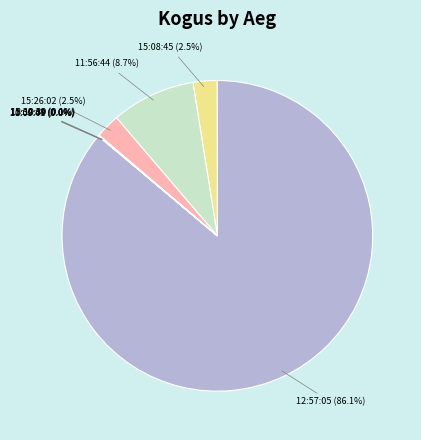

Is 12:57:05 the majority of the pie?

Yes